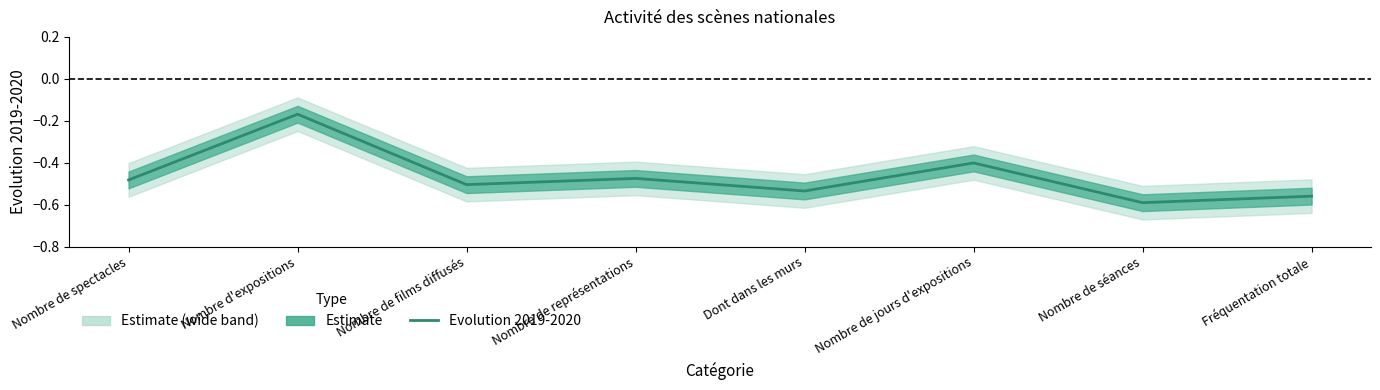

Reading left to right, transcribe all the data shown in this chart.

Nombre de spectacles=-0.5	Nombre d'expositions=-0.2	Nombre de films diffusés=-0.5	Nombre de représentations=-0.5	Dont dans les murs=-0.5	Nombre de jours d'expositions=-0.4	Nombre de séances=-0.6	Fréquentation totale=-0.6